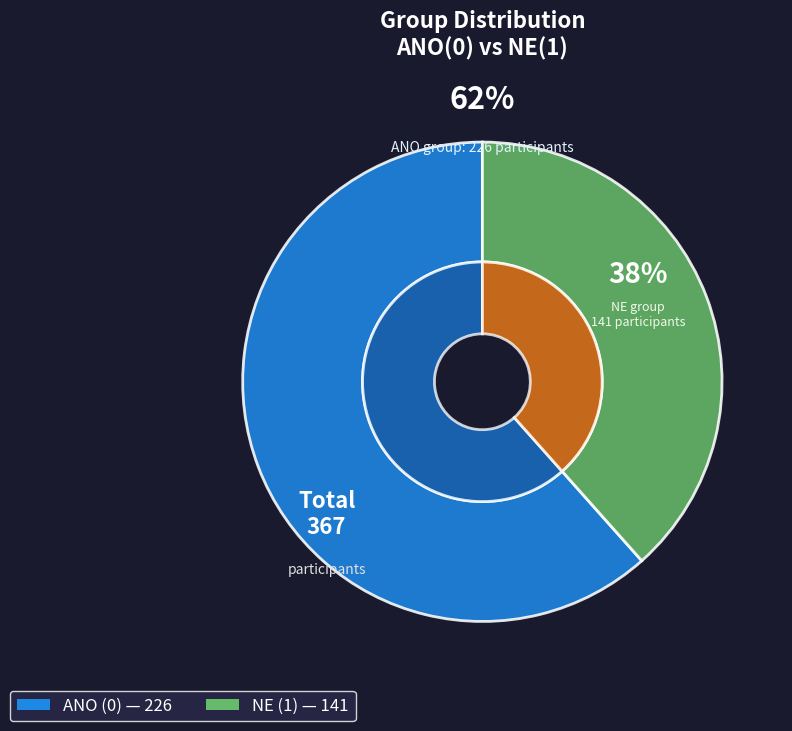

Does ANO (0) represent more than half of the total?

Yes